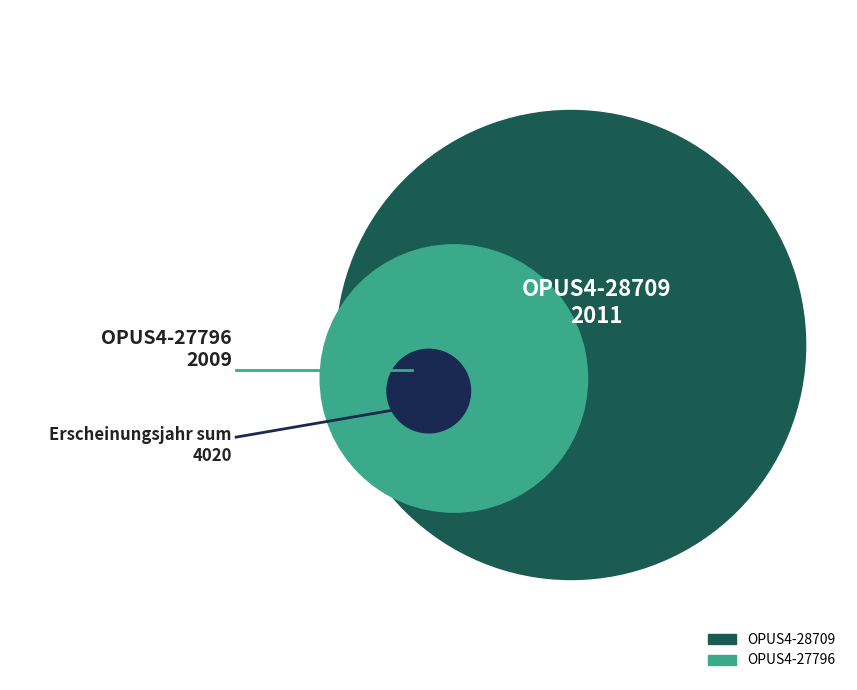

What is the change in value from OPUS4-28709 to OPUS4-27796?

-2